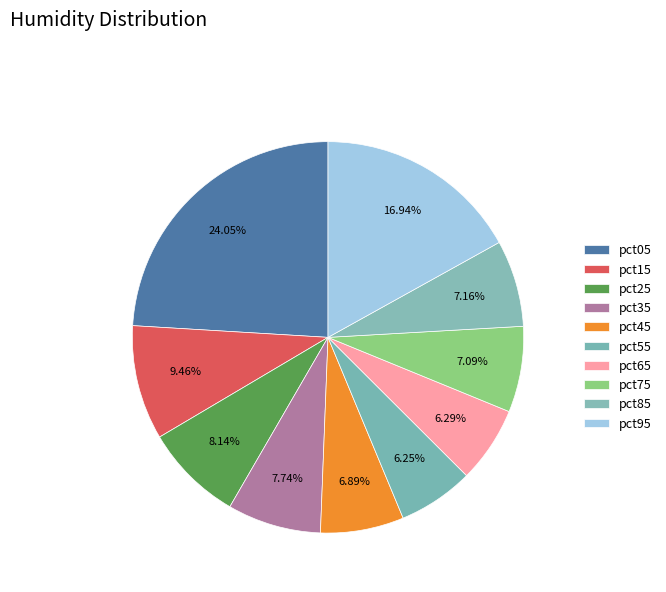

How many segments does this pie chart have?

10